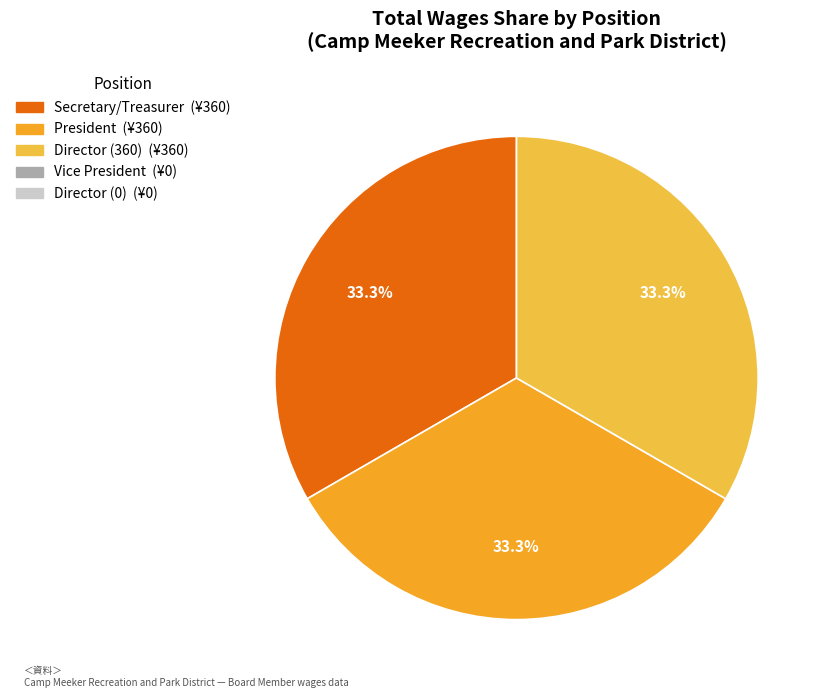

Count the number of slices in the pie.

3